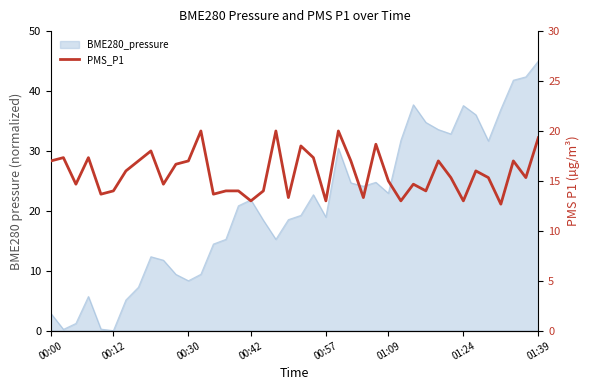

What is the maximum value shown in the chart?

20.0